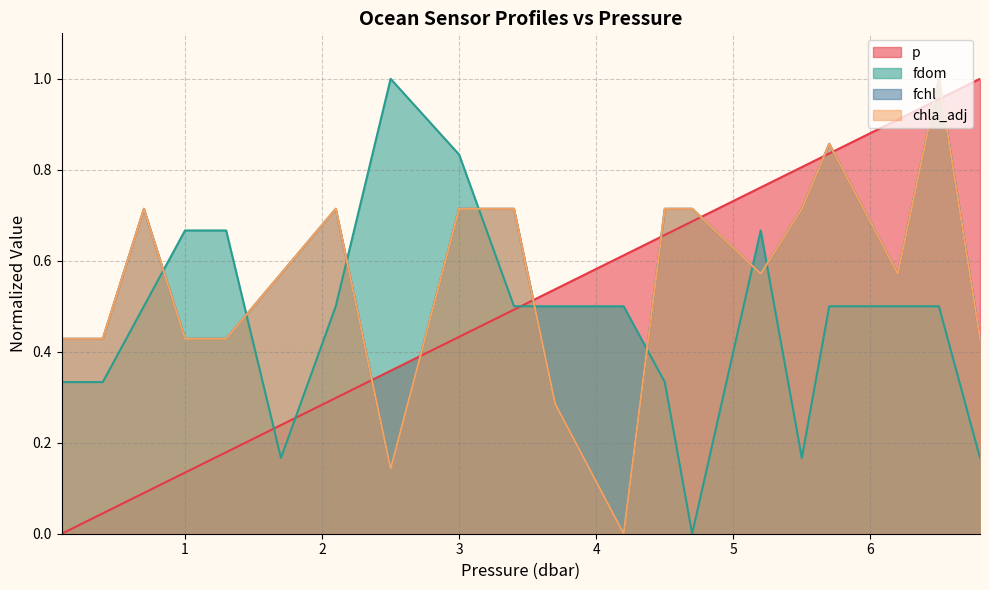

How many positive values does the p series have?

19